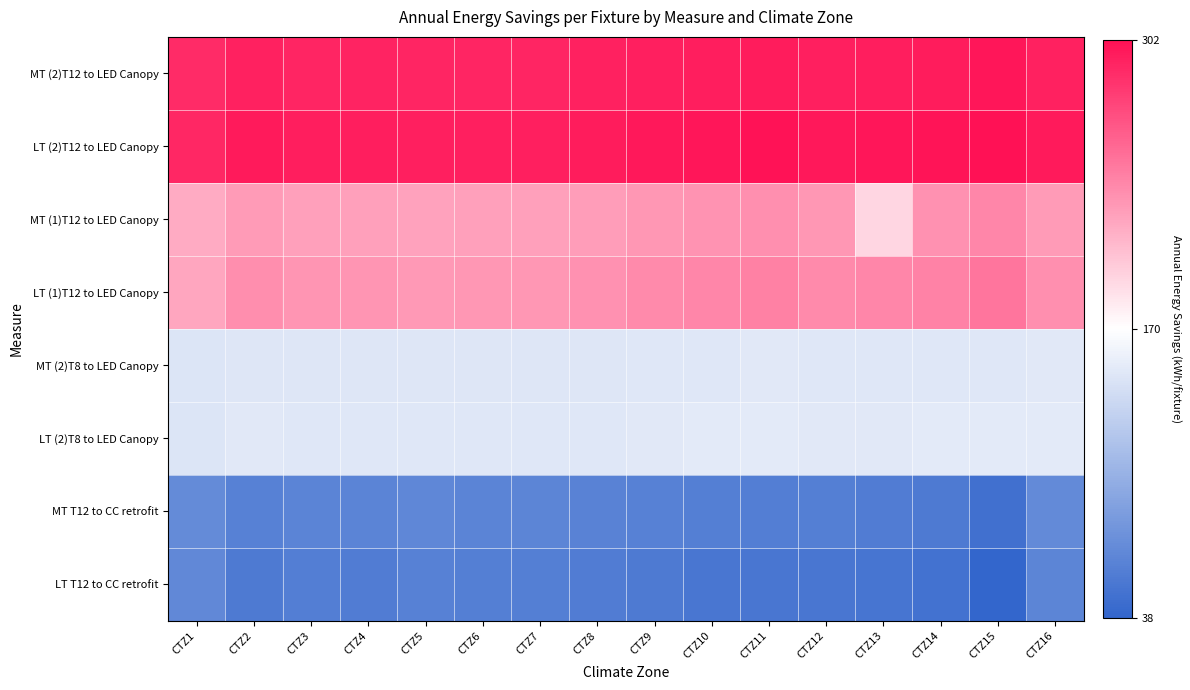

What is the difference between the highest and lowest values at CTZ12?

244.4